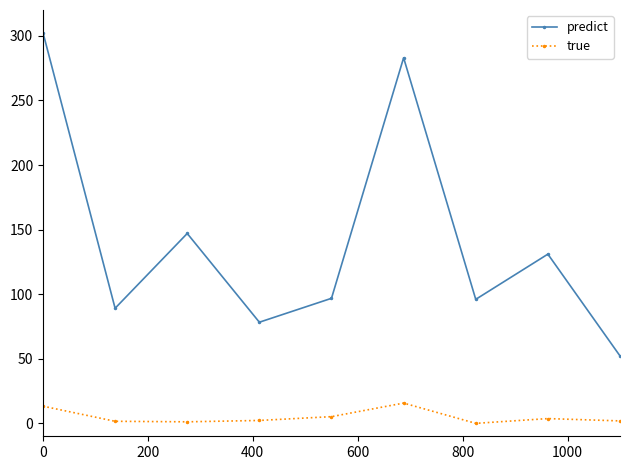

What is the value of the predict point at the 5th from the left?

96.8